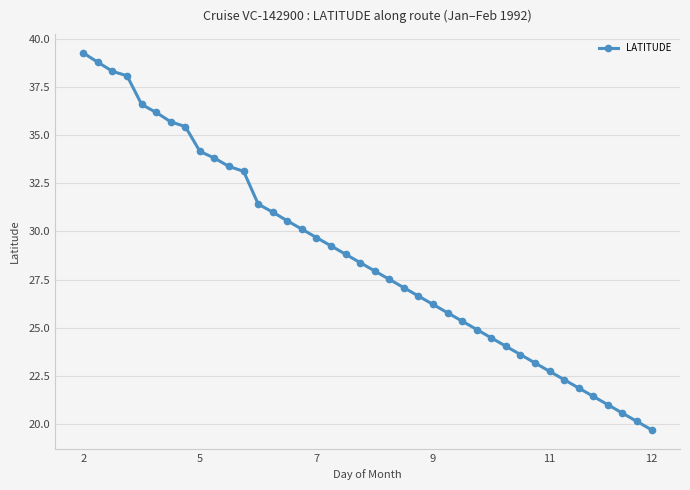

What is the difference between the second highest and second lowest values?

18.6